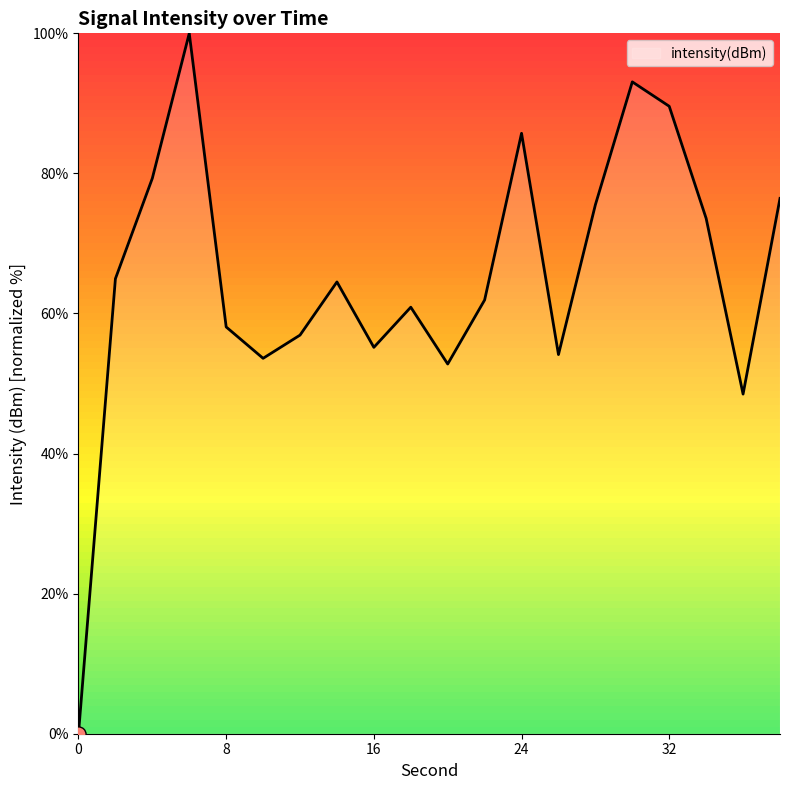

What is the maximum value shown in the chart?

100.0